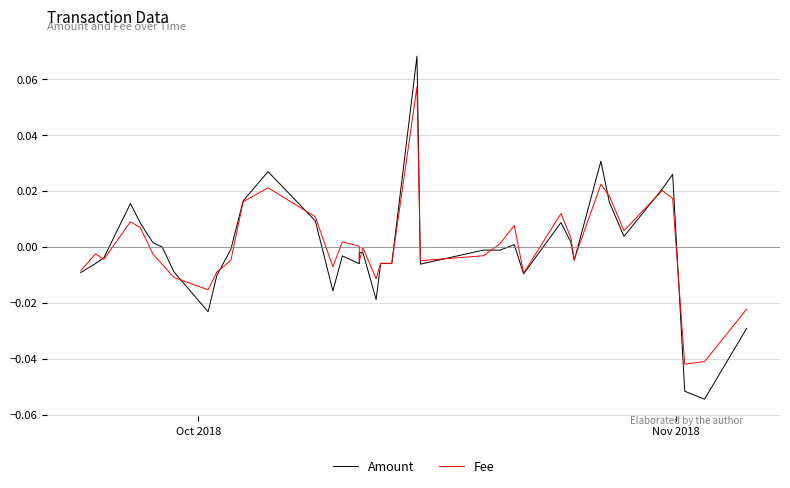

Which series has the largest range (max minus min)?

Amount